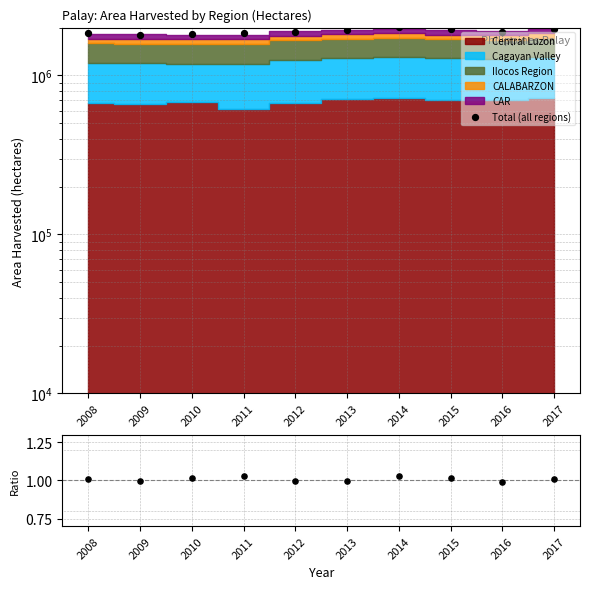

At which category is the sum across all series the highest?

2014